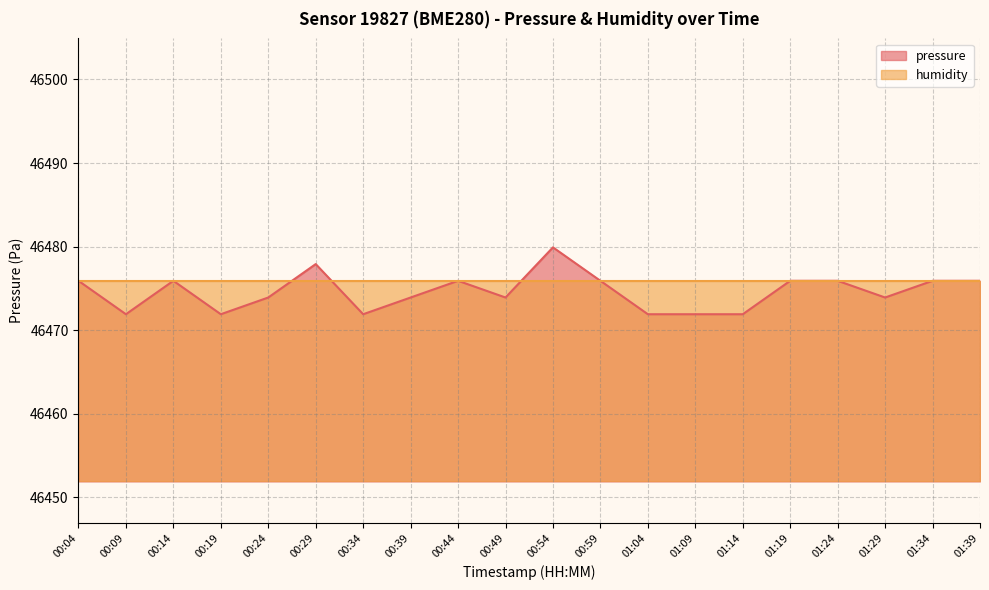

What is the difference between the maximum and minimum values?

8.0